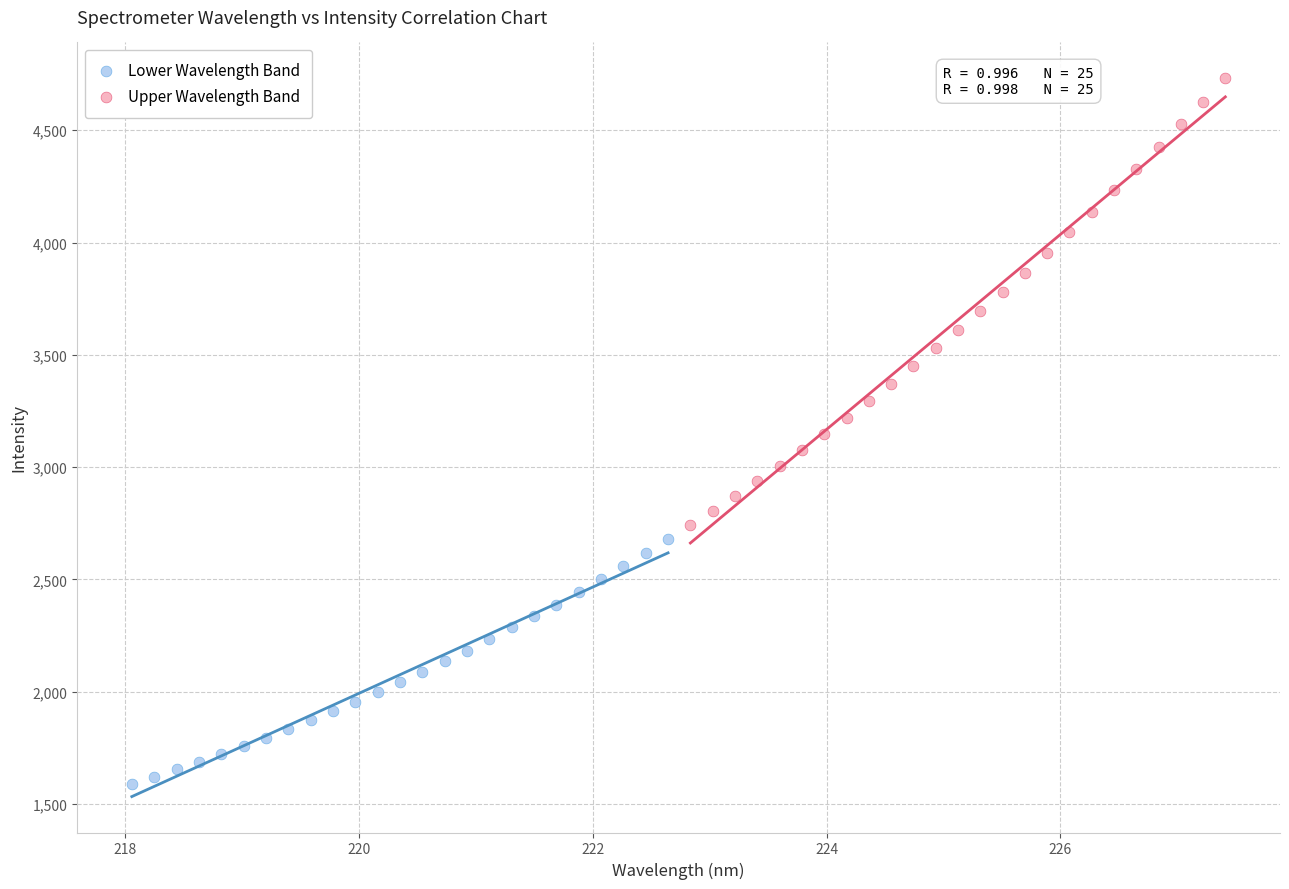

Which series reaches the maximum Y coordinate?

Upper Wavelength Band